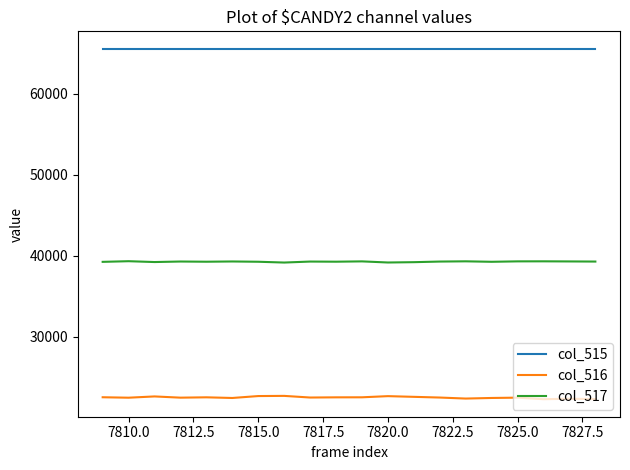

Count the number of data series in this chart.

3